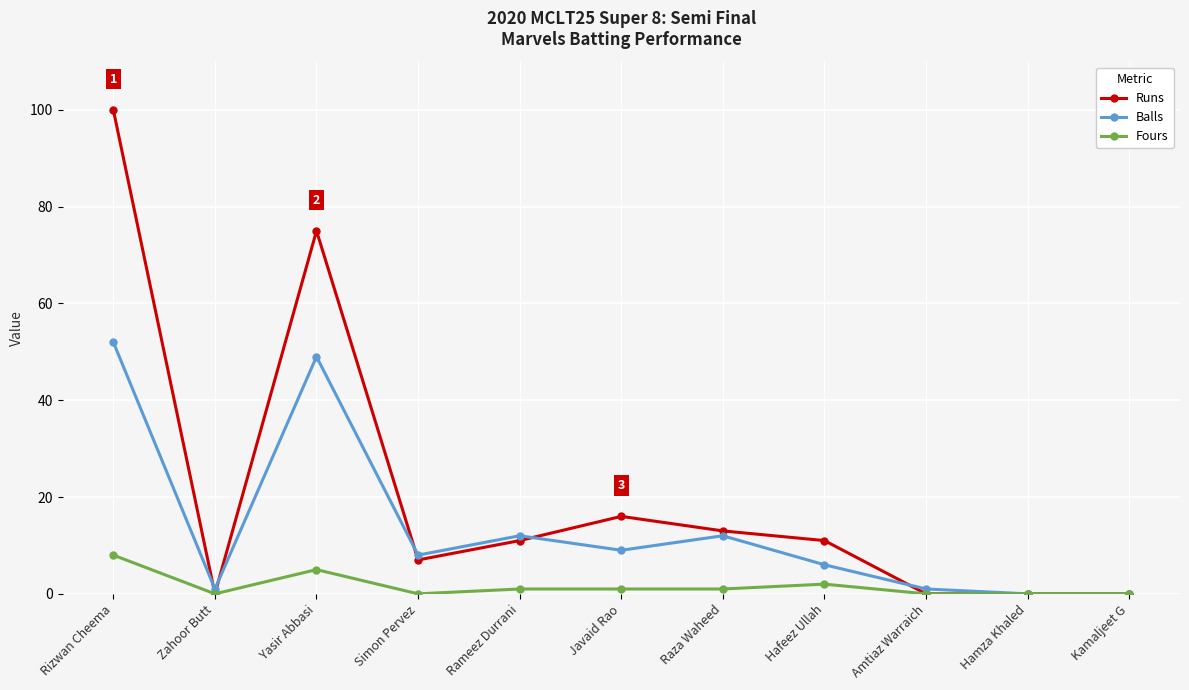

What is the difference between the maximum and second lowest values in the Balls series?

52